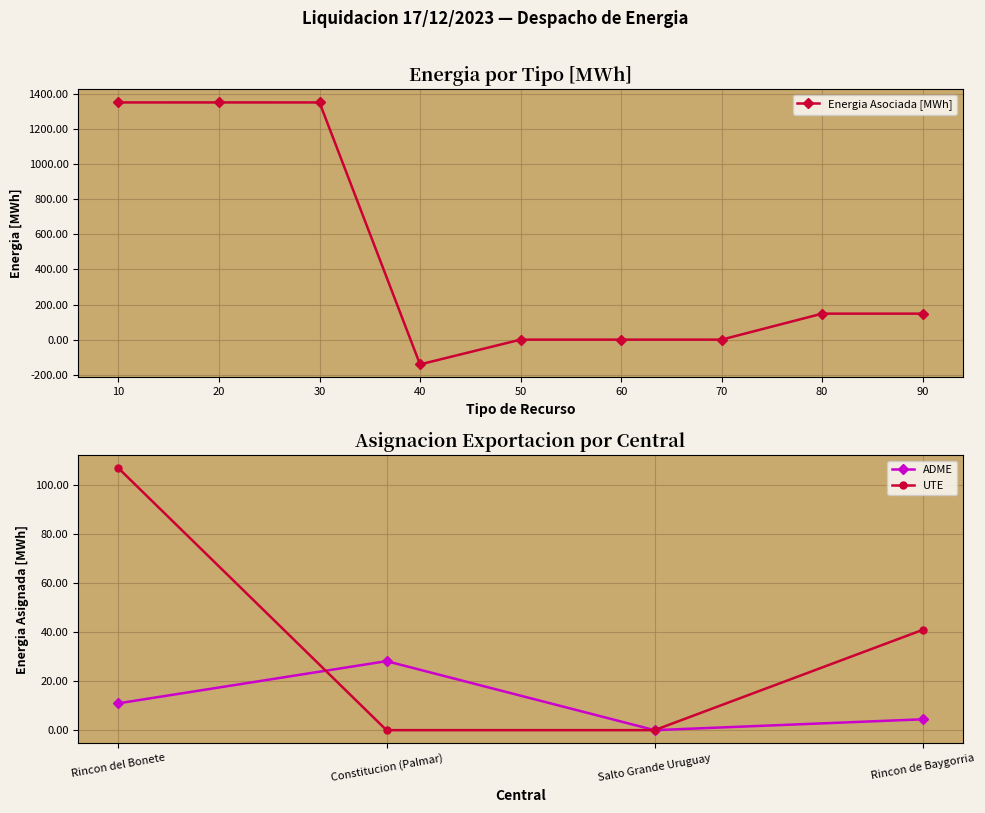

Is it true that Energia Asociada [MWh] equals -141.0 at 40?

True